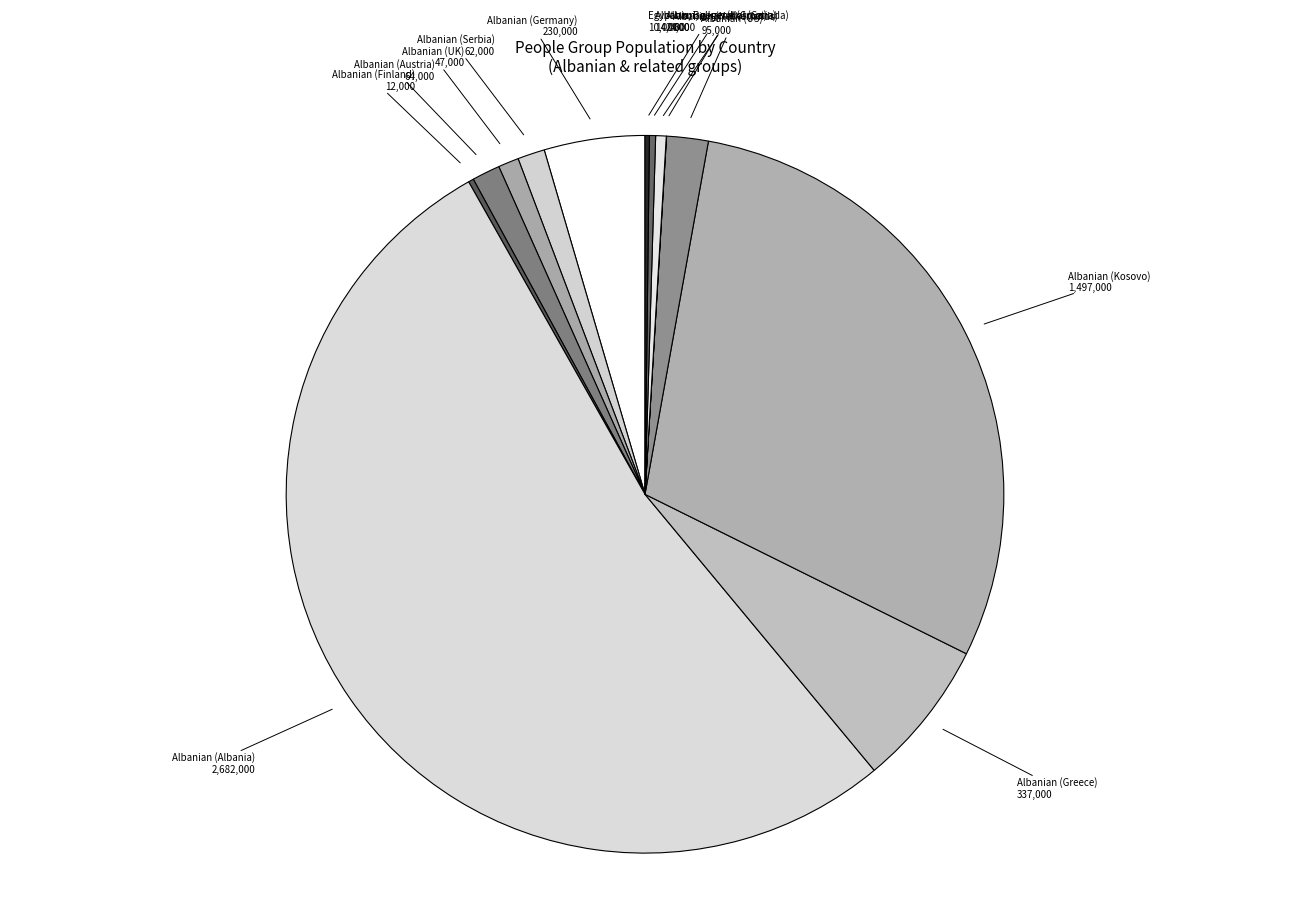

Is there any slice that represents more than half of the pie?

Yes